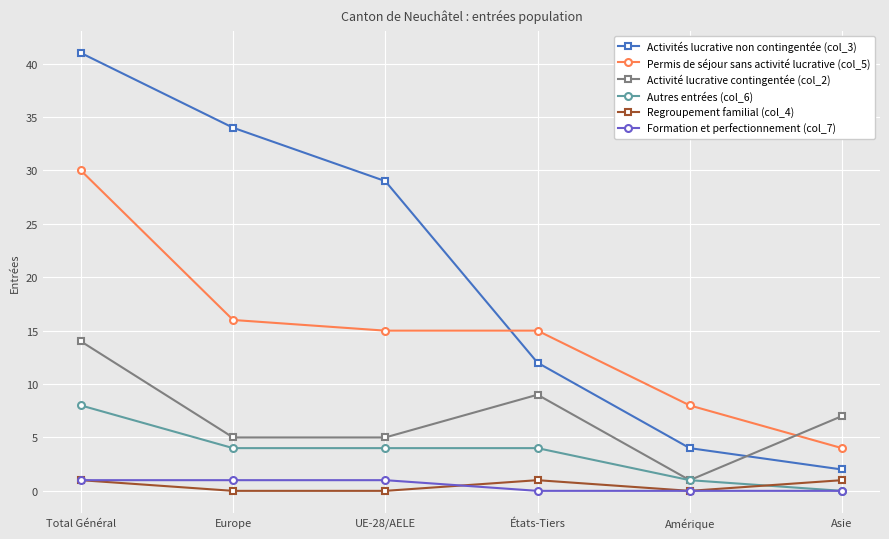

At which label does Activité lucrative contingentée (col_2) first exceed 7?

Total Général